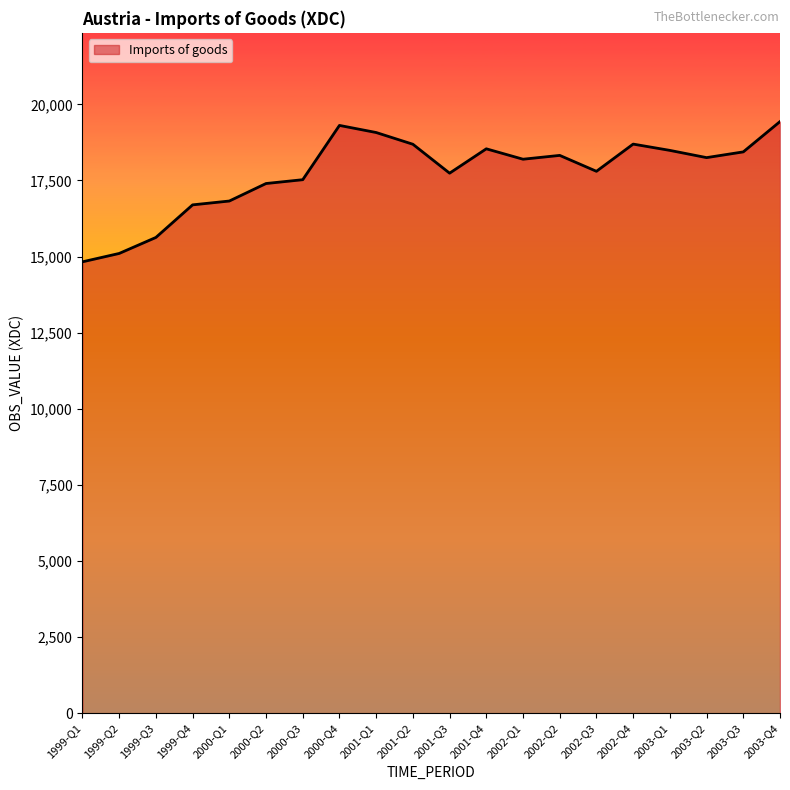

What is the difference between the values at 1999-Q3 and 2003-Q3?

2810.7